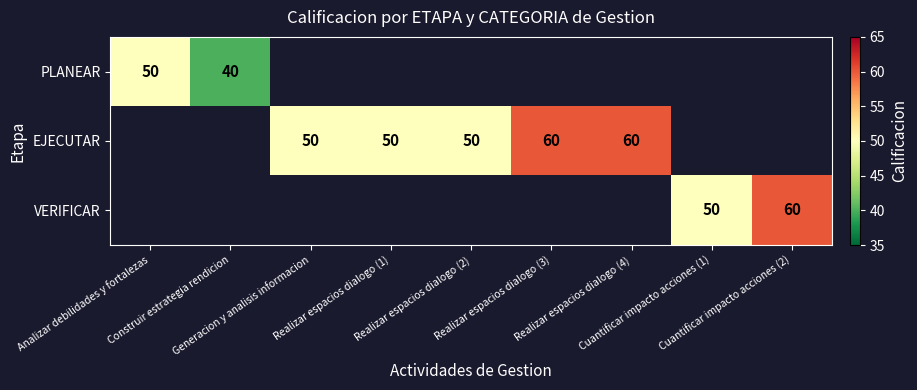

Is the value of EJECUTAR at Realizar espacios dialogo (1) greater than the value of VERIFICAR at Analizar debilidades y fortalezas?

No